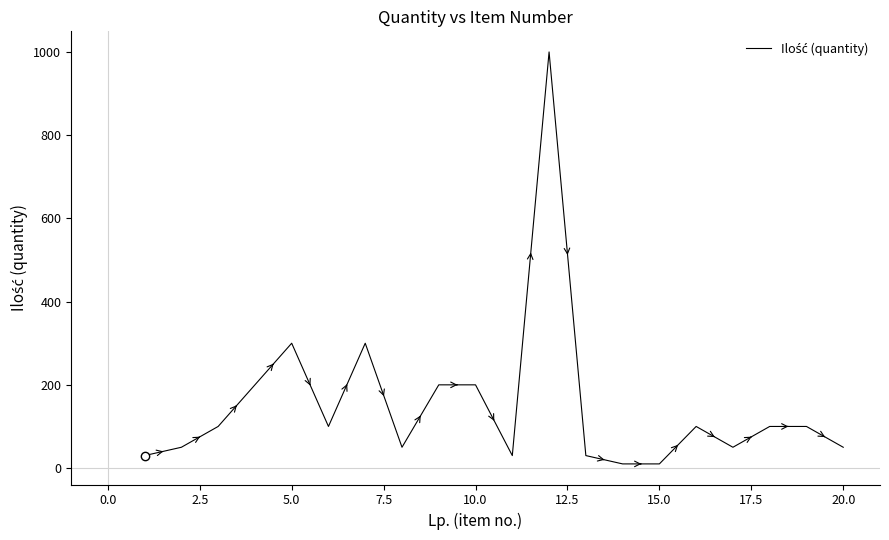

What is the difference between the maximum and minimum values?

990